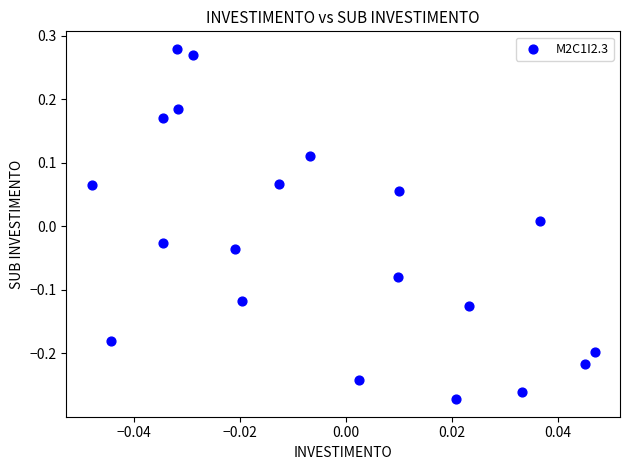

What is the range of Y values (max minus min)?

0.6